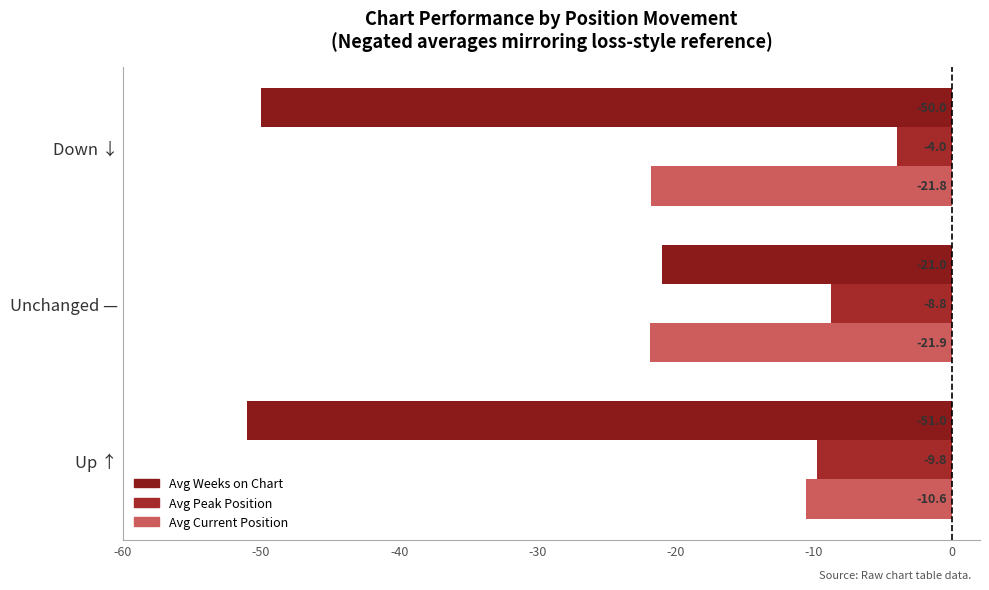

Count the number of categories in the chart.

3